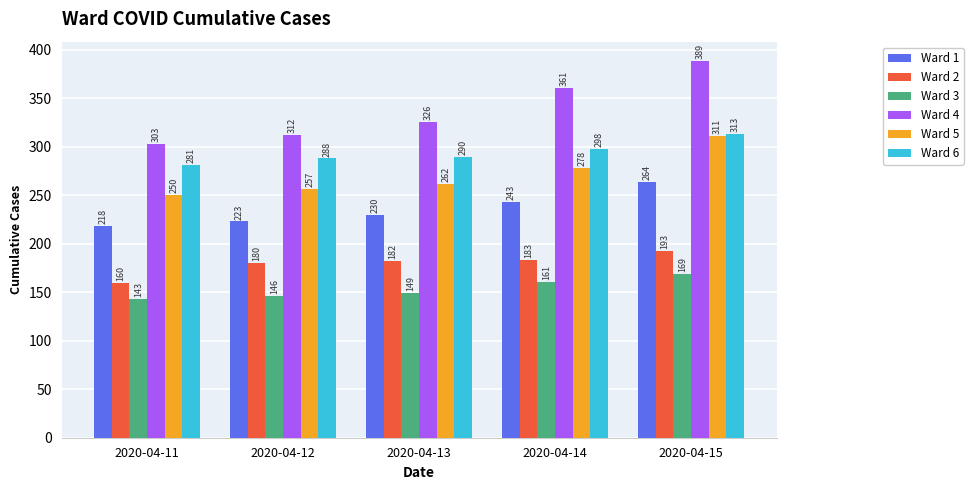

What is the maximum value for Ward 3?

169